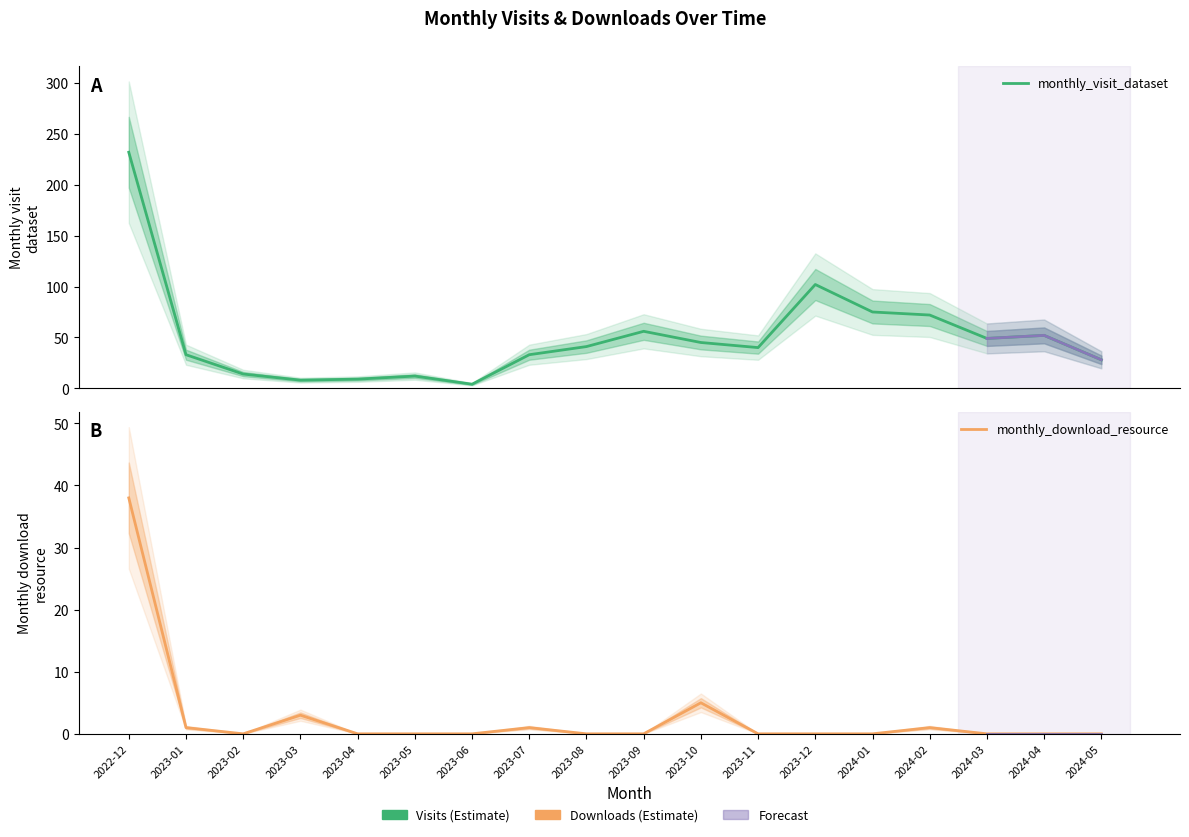

Between 2023-01 and 2024-01, which is larger?

2024-01